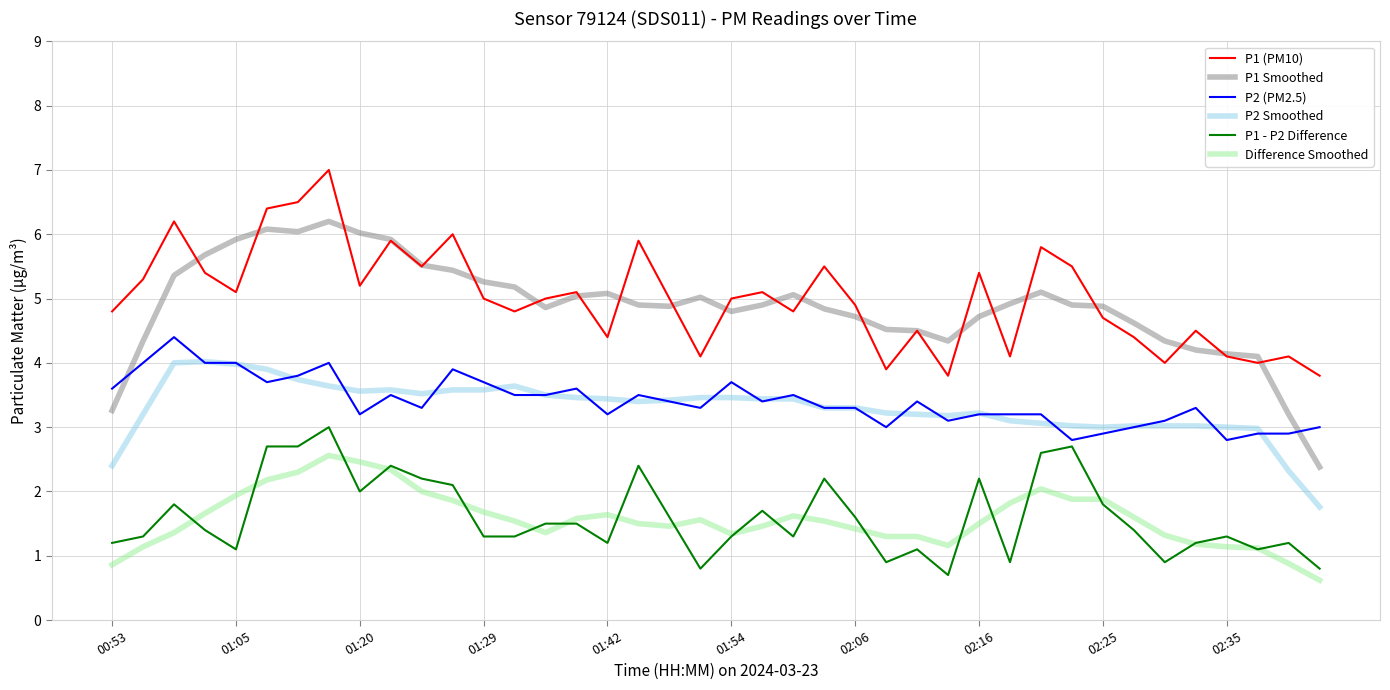

At how many categories does at least one series exceed 2?

40